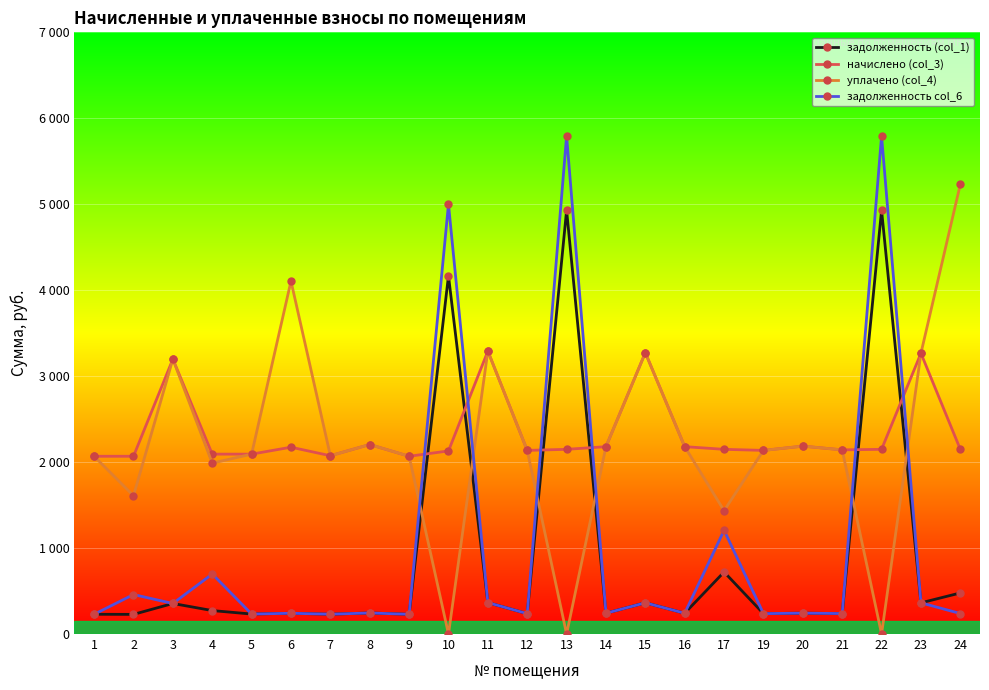

What are all the series names shown in the legend?

задолженность (col_1), начислено (col_3), уплачено (col_4), задолженность col_6